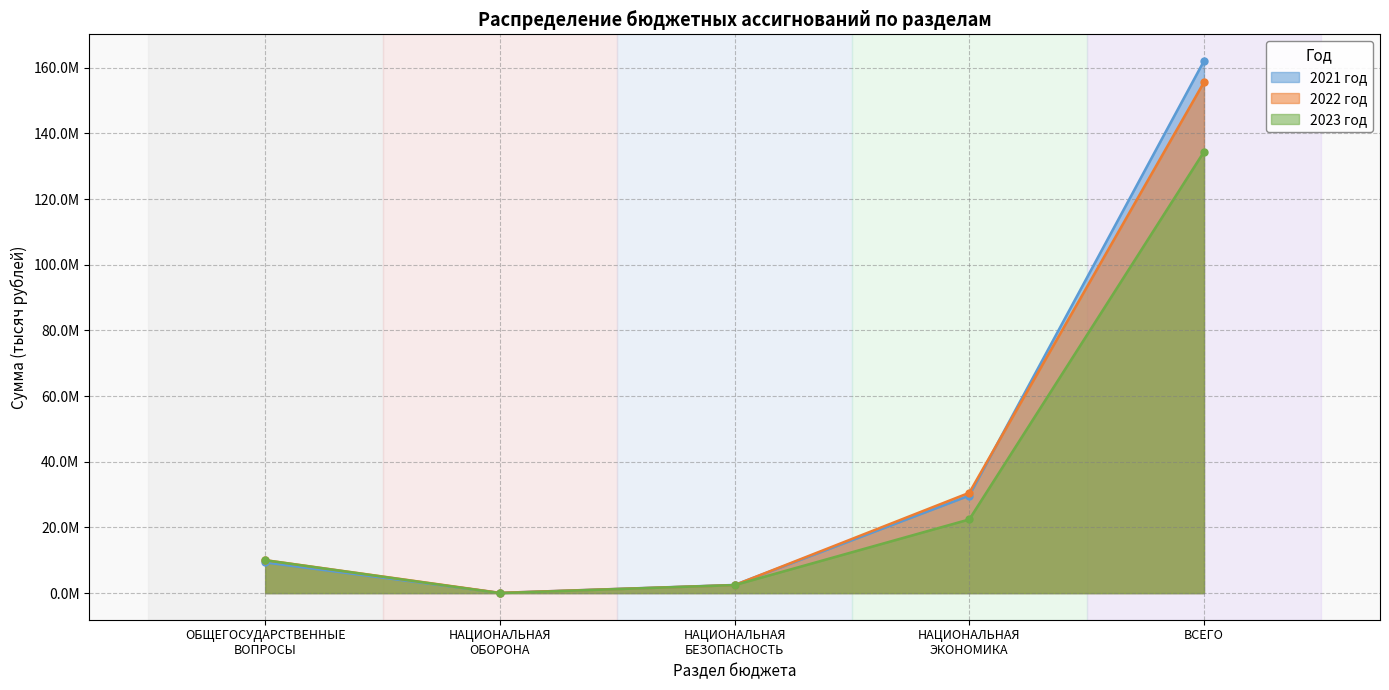

What position from the left is ОБЩЕГОСУДАРСТВЕННЫЕ
ВОПРОСЫ?

1